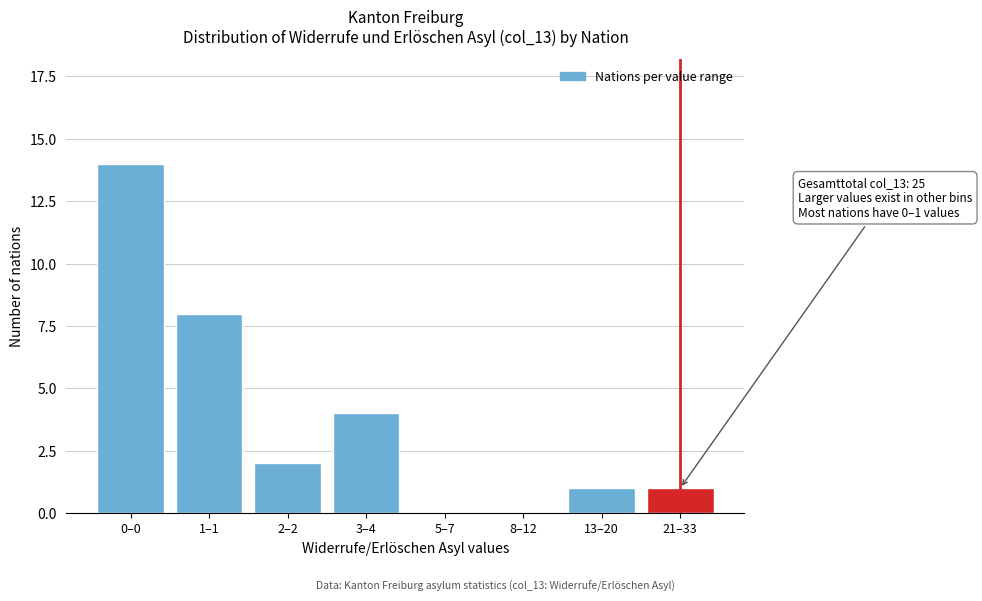

Reading left to right, transcribe all the data shown in this chart.

0–0=14	1–1=8	2–2=2	3–4=4	5–7=0	8–12=0	13–20=1	21–33=1